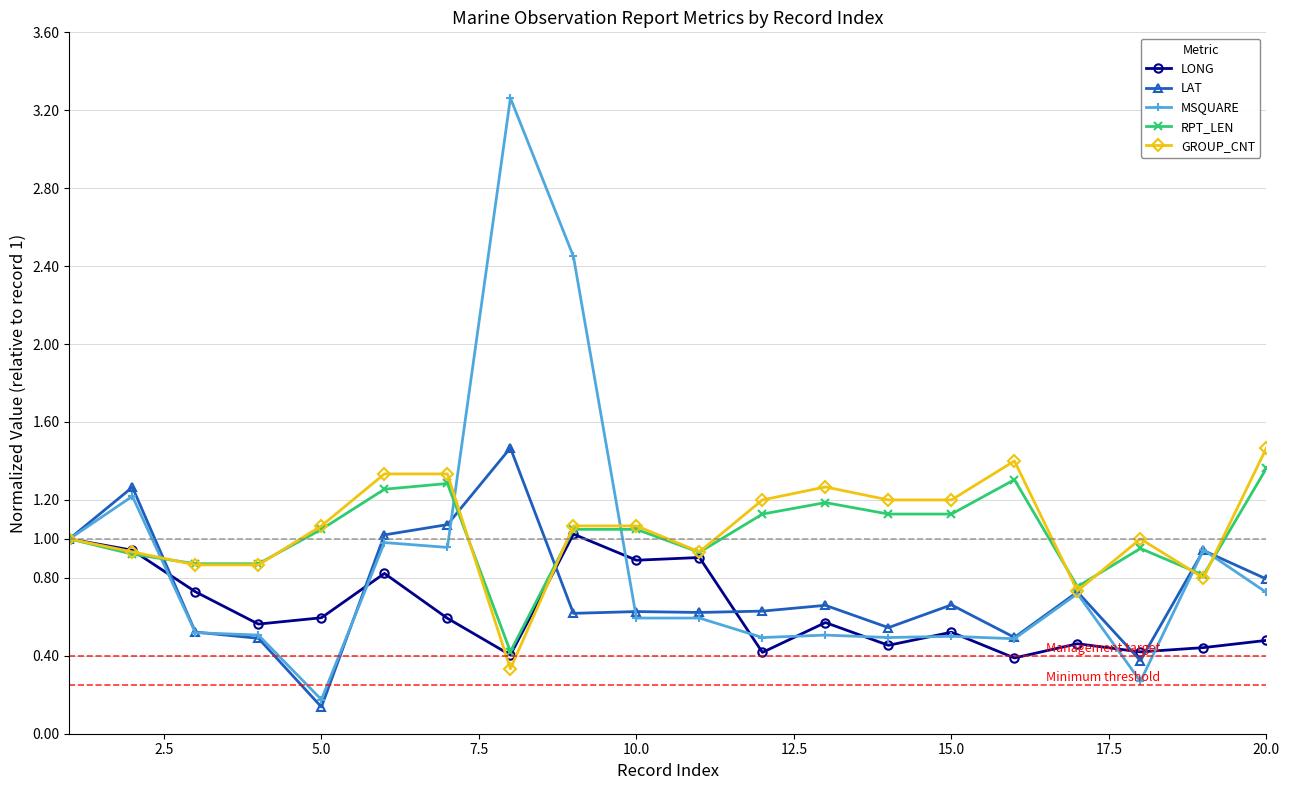

Which series has the largest range (max minus min)?

MSQUARE